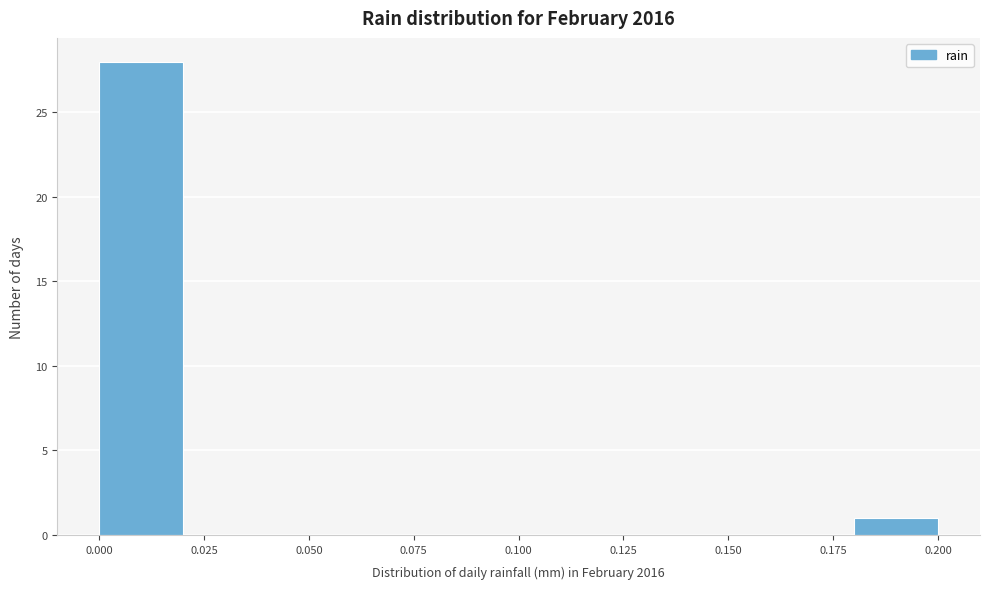

Reading left to right, transcribe this chart: for each bar, give the range it covers on the x-axis and its height. The values are not printed on the chart, so give them approximately, as read against the axis.

0.00 to 0.02: 28
0.02 to 0.04: 0
0.04 to 0.06: 0
0.06 to 0.08: 0
0.08 to 0.10: 0
0.10 to 0.12: 0
0.12 to 0.14: 0
0.14 to 0.16: 0
0.16 to 0.18: 0
0.18 to 0.20: 1